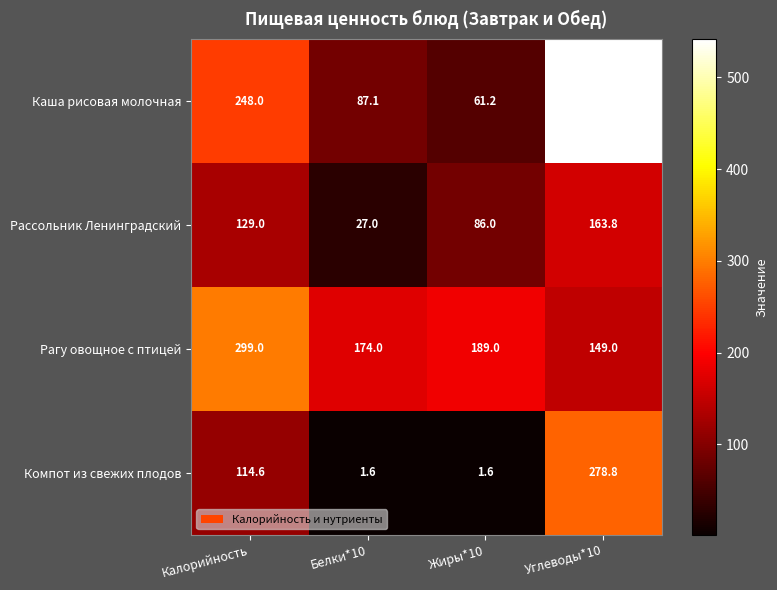

What is the sum of all Компот из свежих плодов values?

396.6